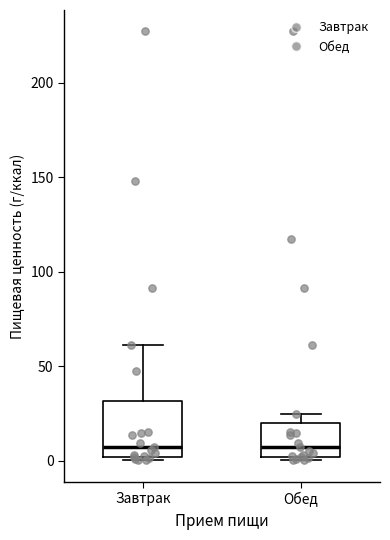

Reading left to right, read every box against the y-axis: the position of its median line, the range the box covers, and the ends of its whiskers. The values are not printed on the chart, so give them approximately, as read against the axis.

Завтрак: median 5, box 0 to 30, whiskers 0 (just below the box's lower edge) to 60
Обед: median 5, box 0 to 20, whiskers 0 (just below the box's lower edge) to 25